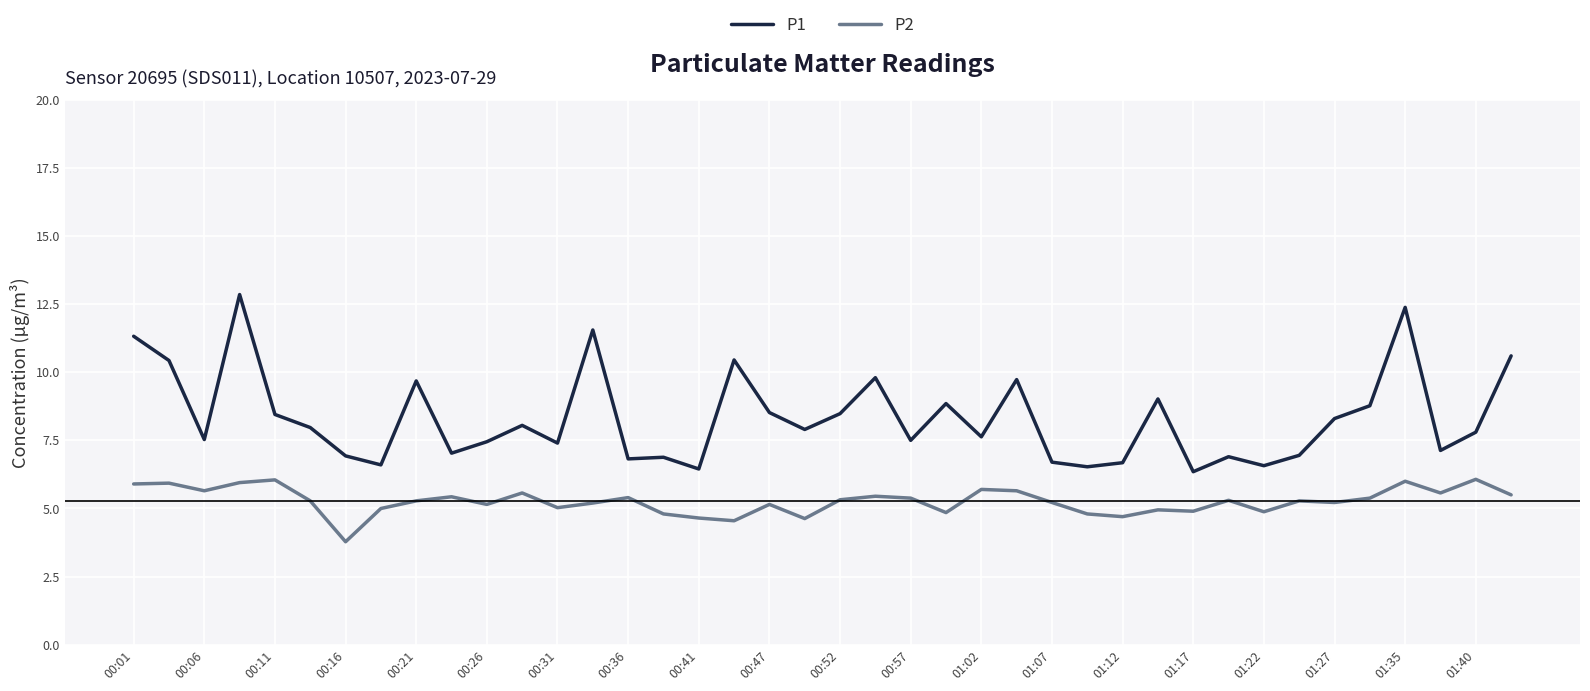

What is the difference between the second highest and second lowest values in the P2 series?

1.5